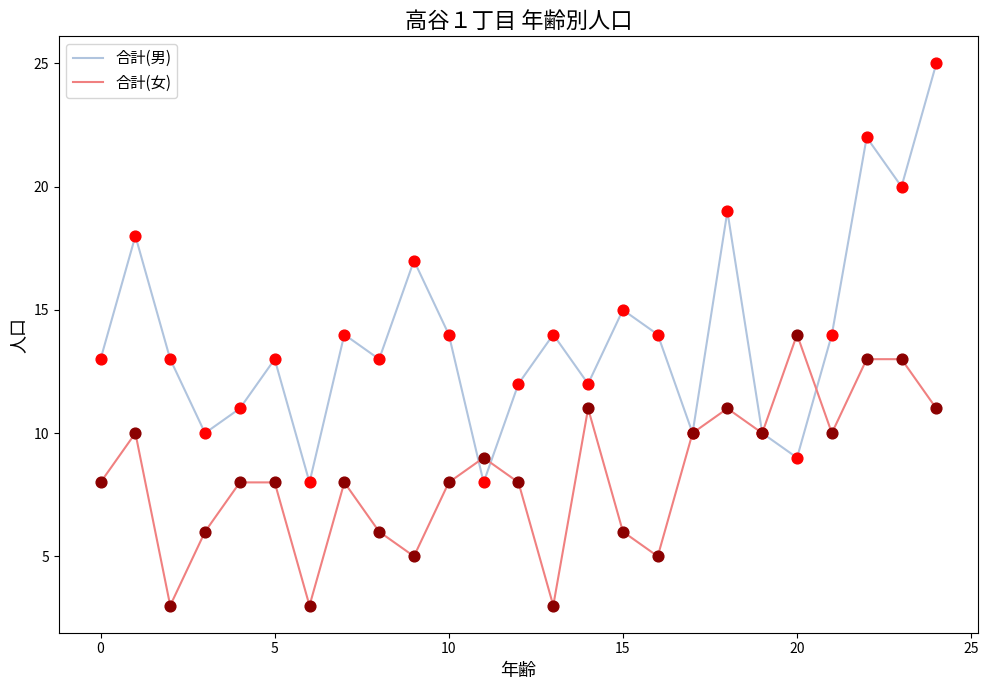

Which series has the widest spread of values?

合計(男)